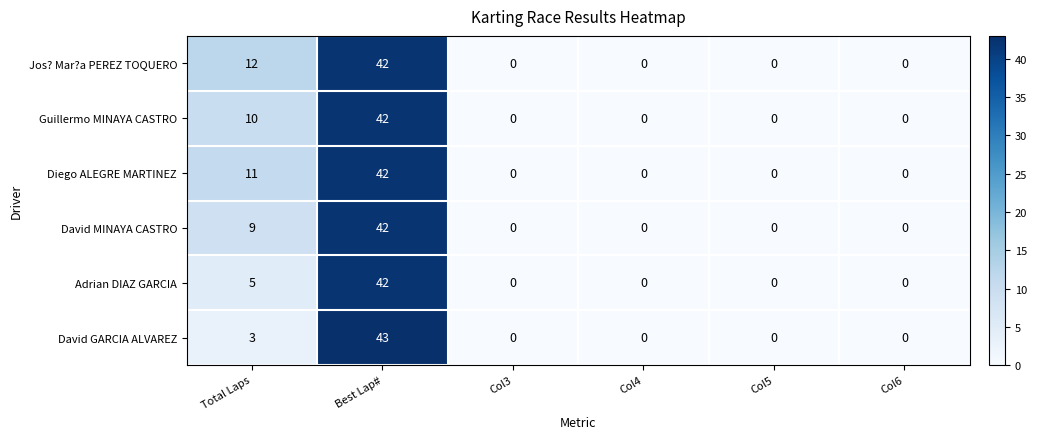

The value of Diego ALEGRE MARTINEZ at Col3 is 0. True or false?

True